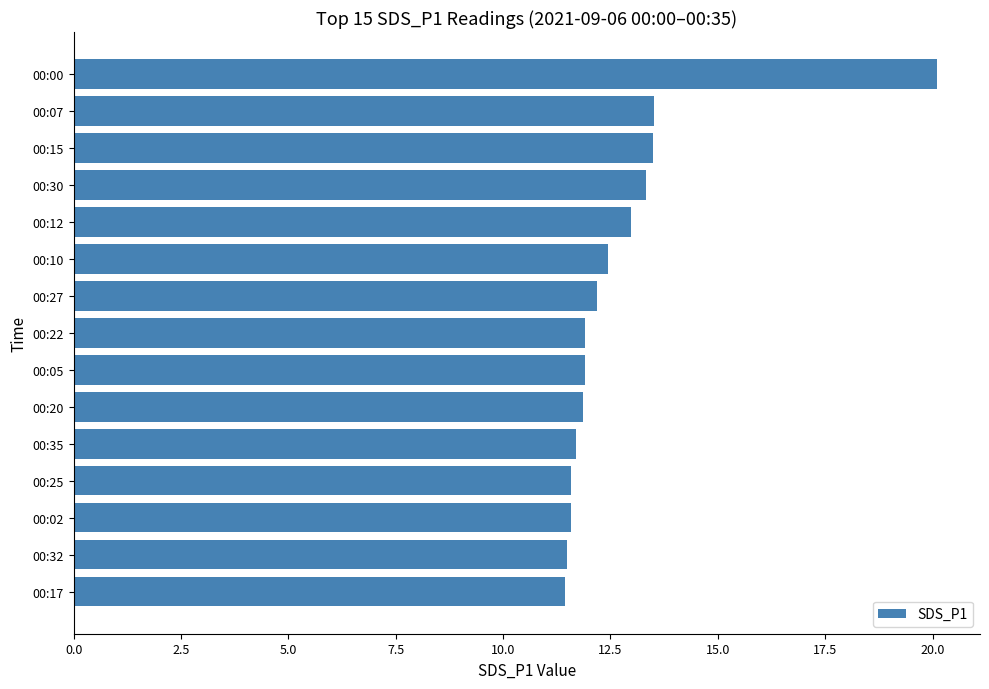

What is the ratio of the value at 00:12 to the value at 00:32?

1.1